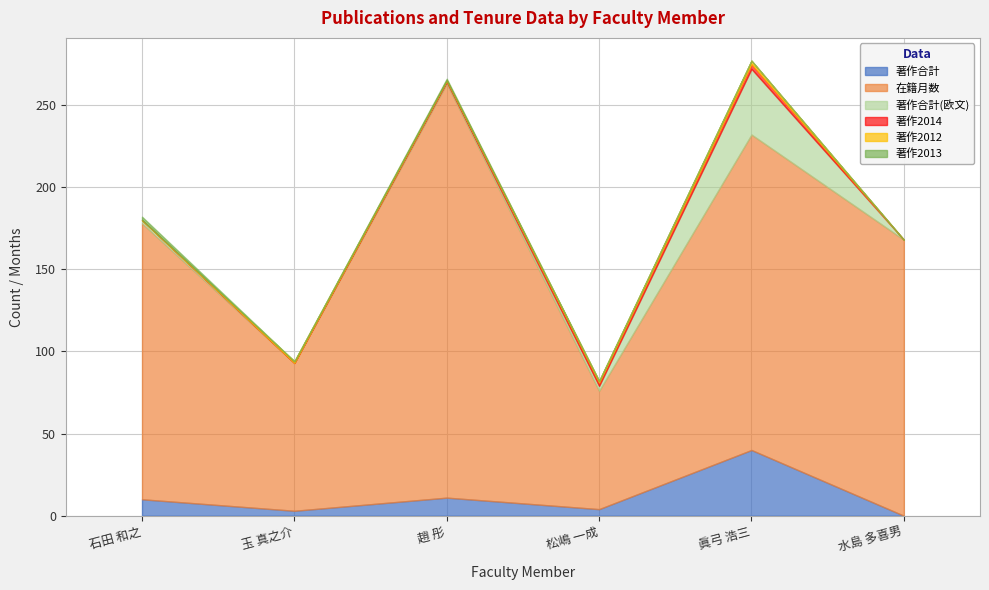

Reading left to right, what are all the values shown in this chart?

著作合計: 10	3	11	4	40	0
在籍月数: 168	90	252	72	192	168
著作合計(欧文): 2	0	1	3	40	0
著作2014: 0	0	1	2	3	0
著作2012: 0	1	0	1	2	0
著作2013: 2	0	1	0	0	0